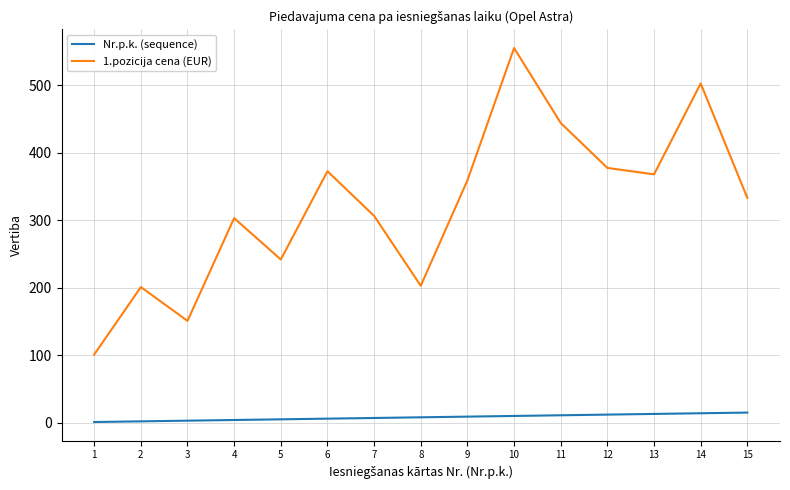

What is the total value across all series at 15?

348.3